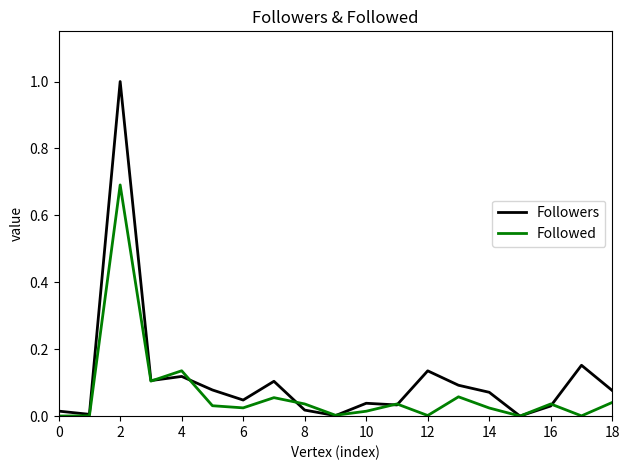

What is the greatest value displayed?

1.0